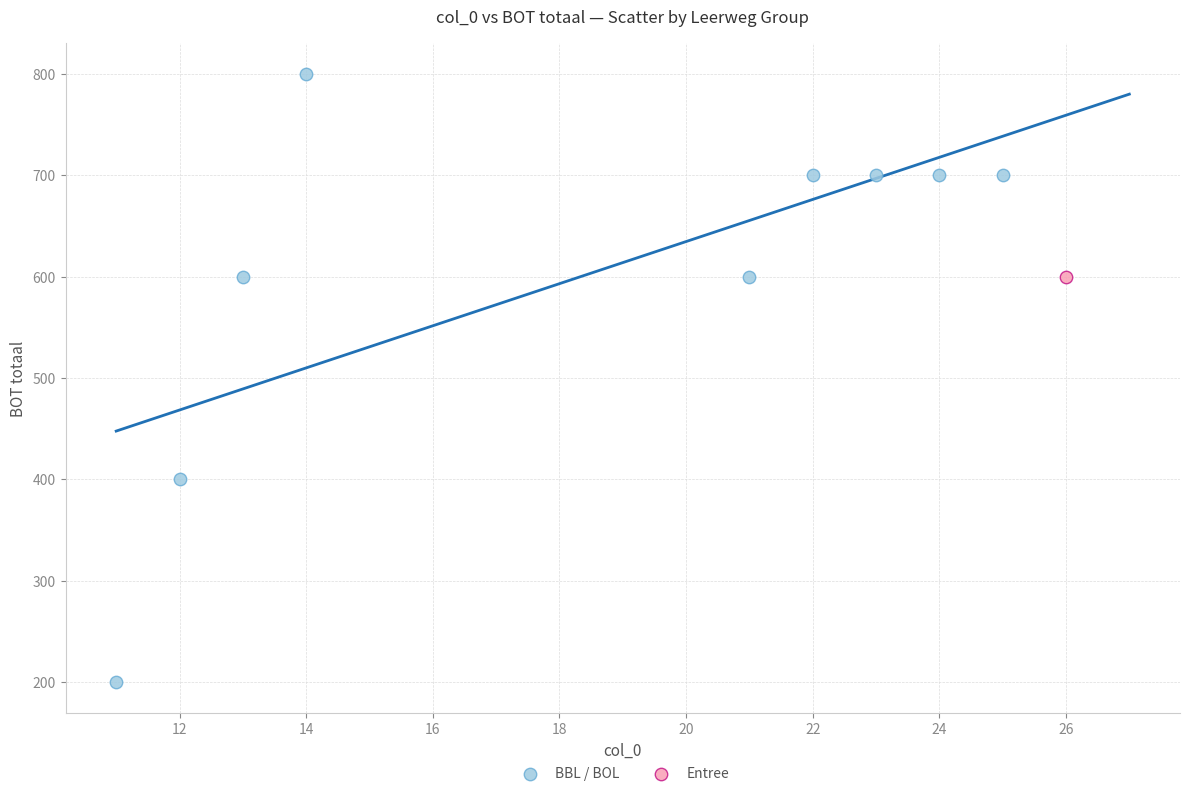

What are all the series names shown in the legend?

BBL / BOL, Entree